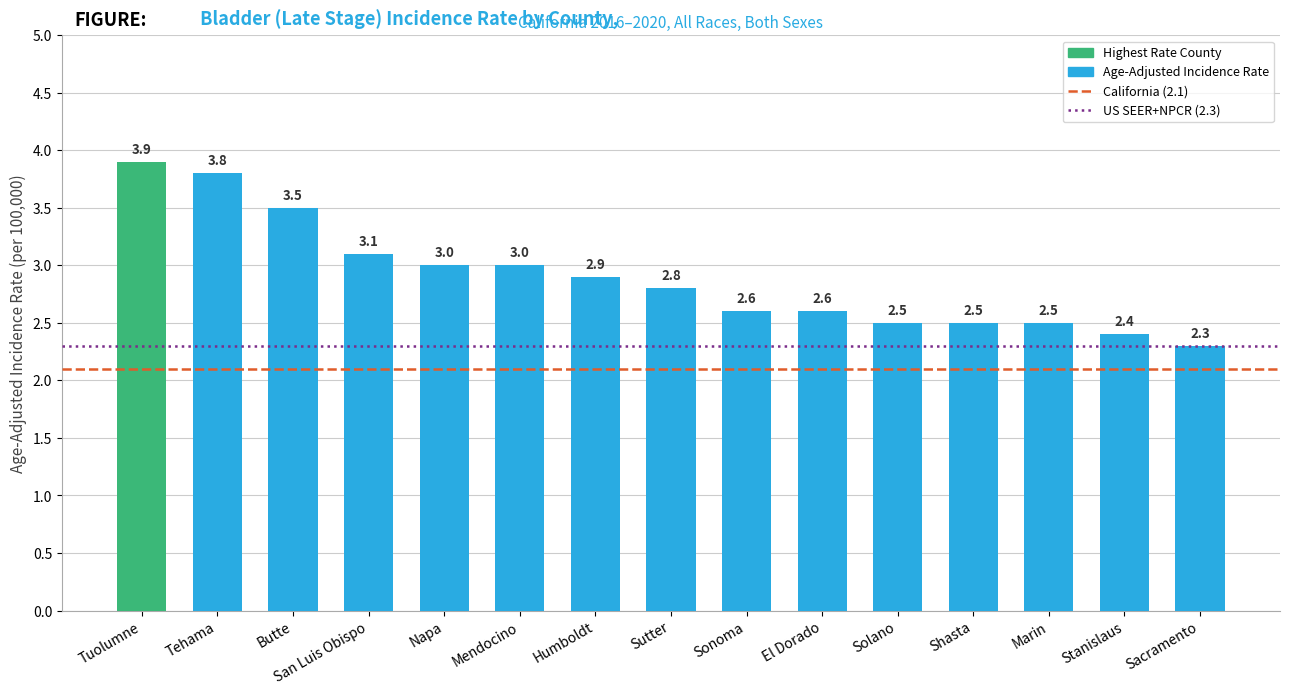

Which has a higher value, Shasta or Butte?

Butte